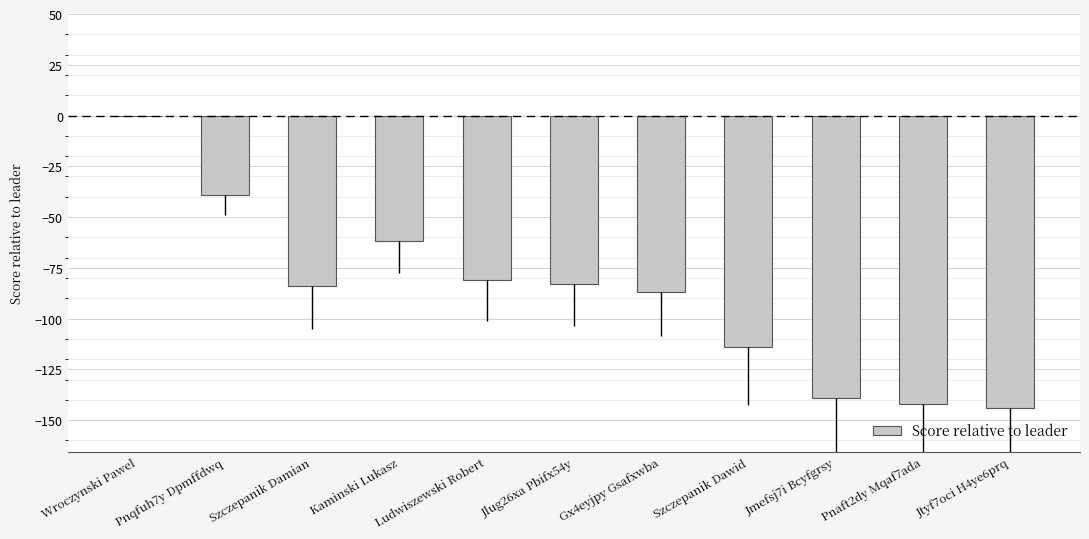

Reading left to right, what are all the values shown in this chart?

Wroczynski Pawel=0	Pnqfuh7y Dpmffdwq=-39	Szczepanik Damian=-84	Kaminski Lukasz=-62	Ludwiszewski Robert=-81	Jlug26xa Pbifx54y=-83	Gx4eyjpy Gsafxwba=-87	Szczepanik Dawid=-114	Jmefsj7i Bcyfgrsy=-139	Pnaft2dy Mqaf7ada=-142	Jtyf7oci H4ye6prq=-144